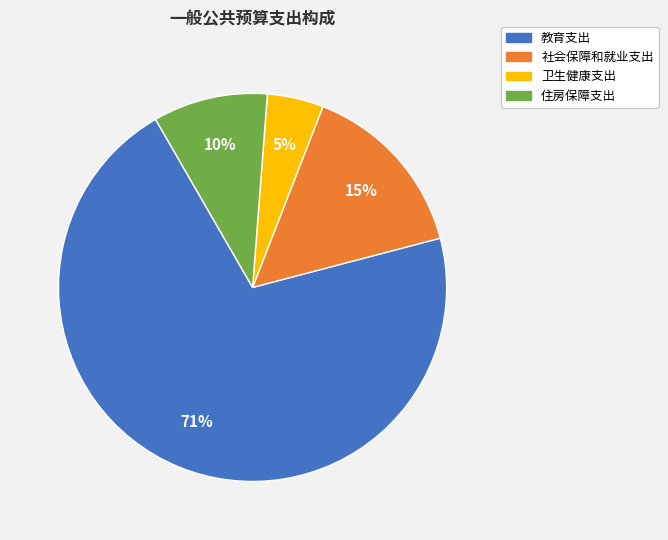

Count the number of slices in the pie.

4